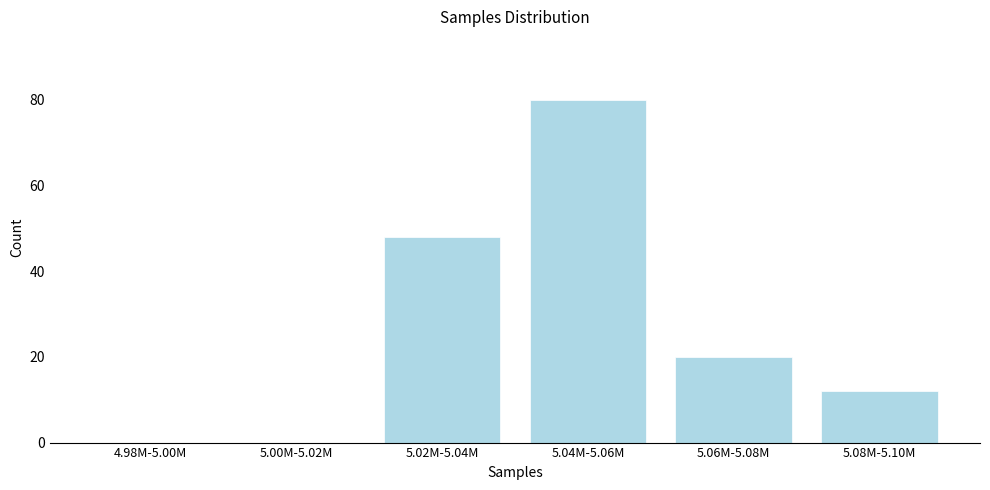

Reading left to right, transcribe all the data shown in this chart.

4.98M-5.00M=0	5.00M-5.02M=0	5.02M-5.04M=48	5.04M-5.06M=80	5.06M-5.08M=20	5.08M-5.10M=12